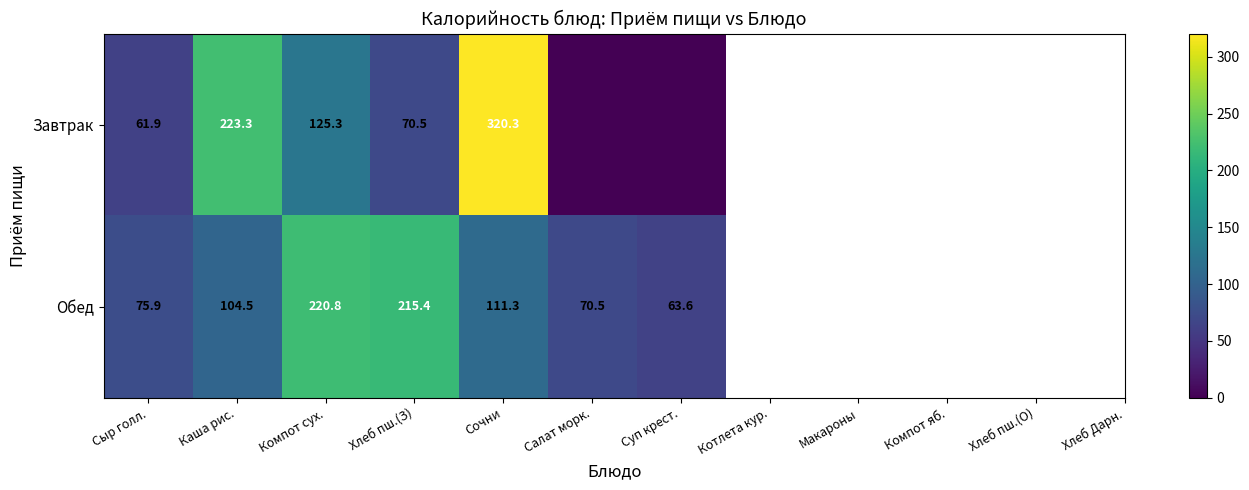

Is the value of Завтрак at Компот сух. greater than the value of Обед at Сыр голл.?

Yes